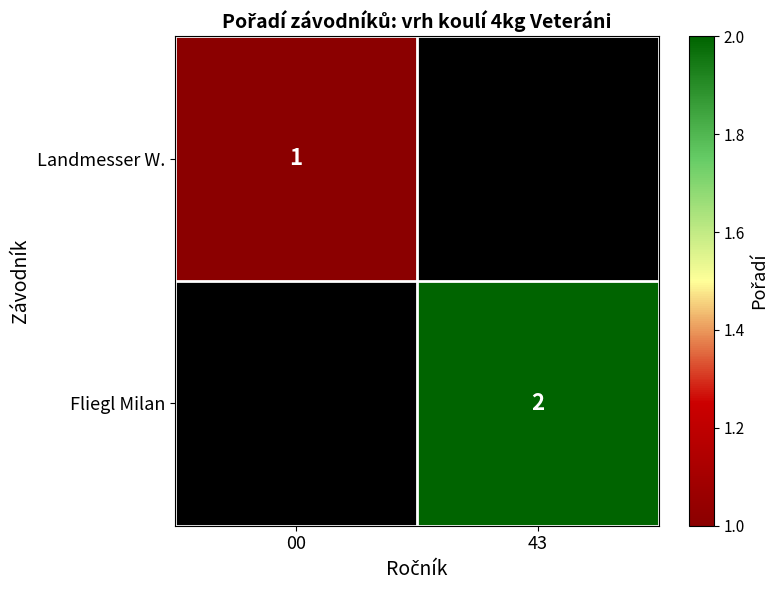

How many series are shown in this chart?

2